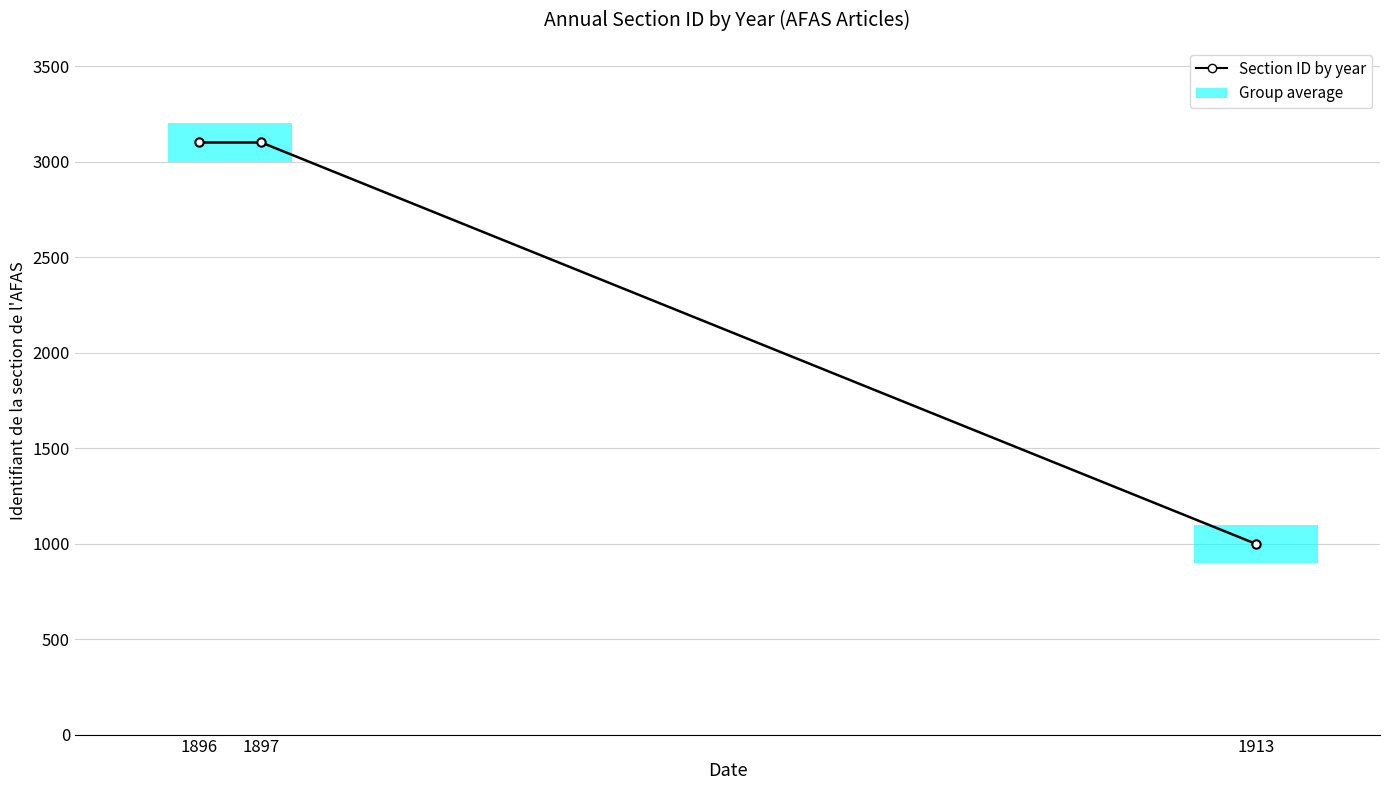

Which has a higher value, 1913 or 1896?

1896